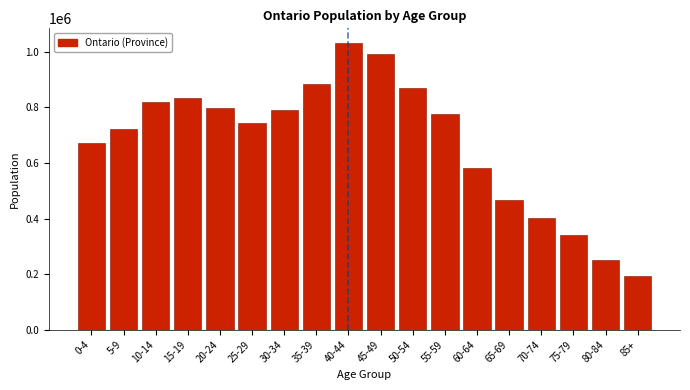

Reading left to right, transcribe all the data shown in this chart.

670770	721590	818445	833115	797255	743695	791955	883990	1032415	991970	869400	774530	581985	466240	401950	338910	250270	191810